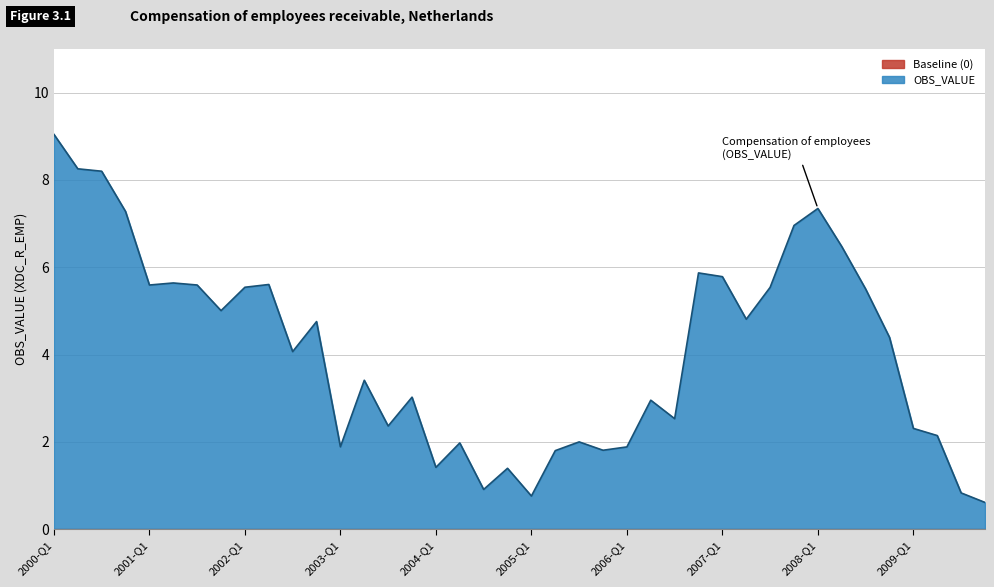

Which label corresponds to the largest value in the chart?

2000-Q1